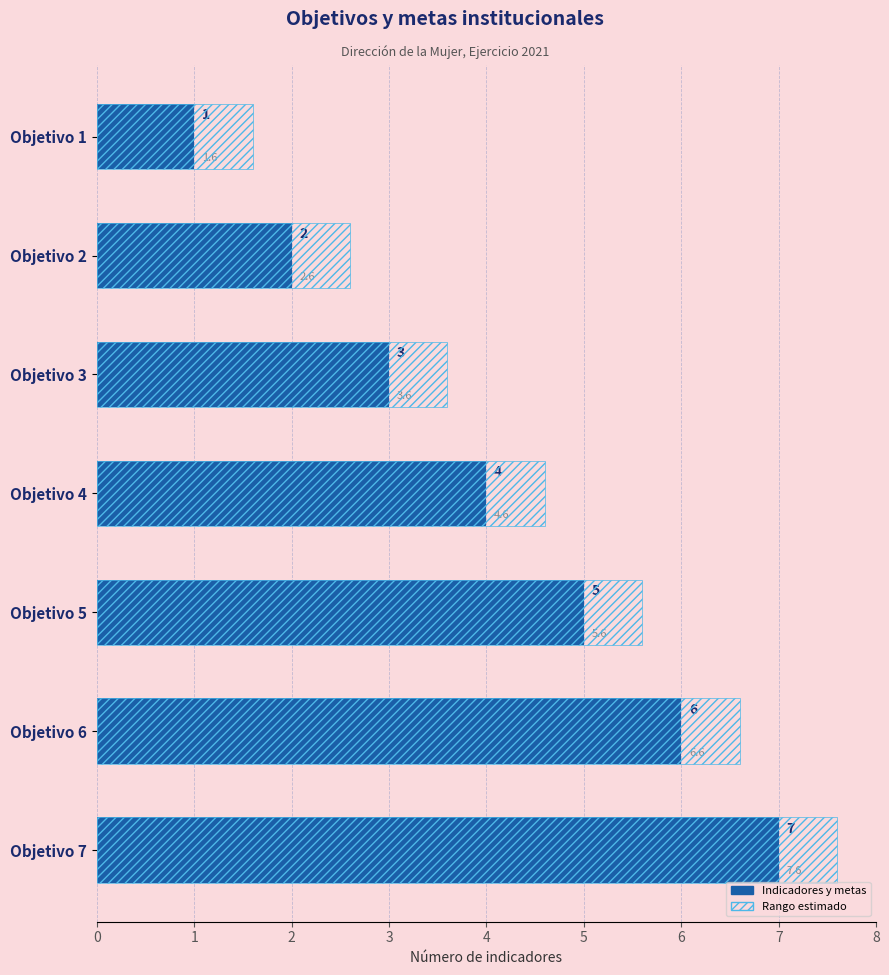

What value does the Rango estimado series have at 1?

2.6